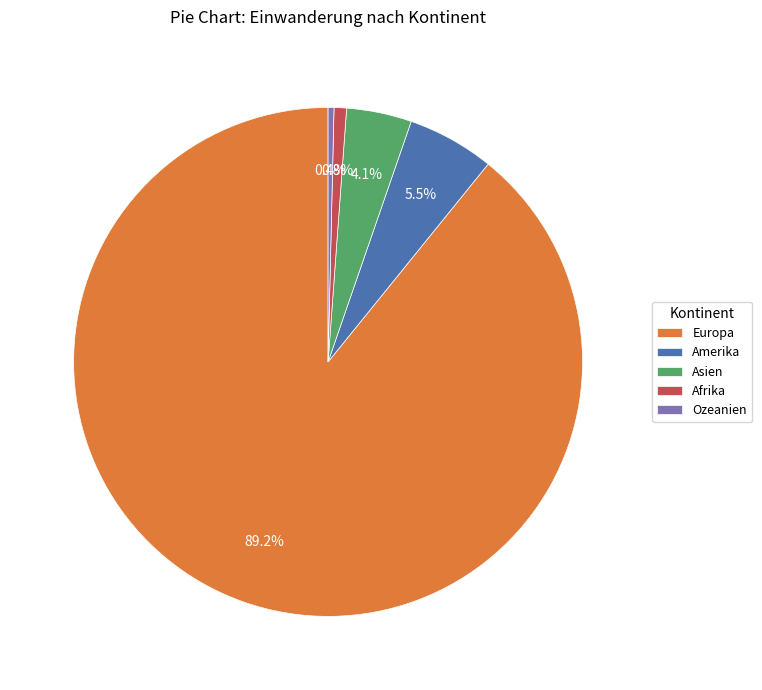

To the nearest percent, what percentage of the pie is Afrika?

1%